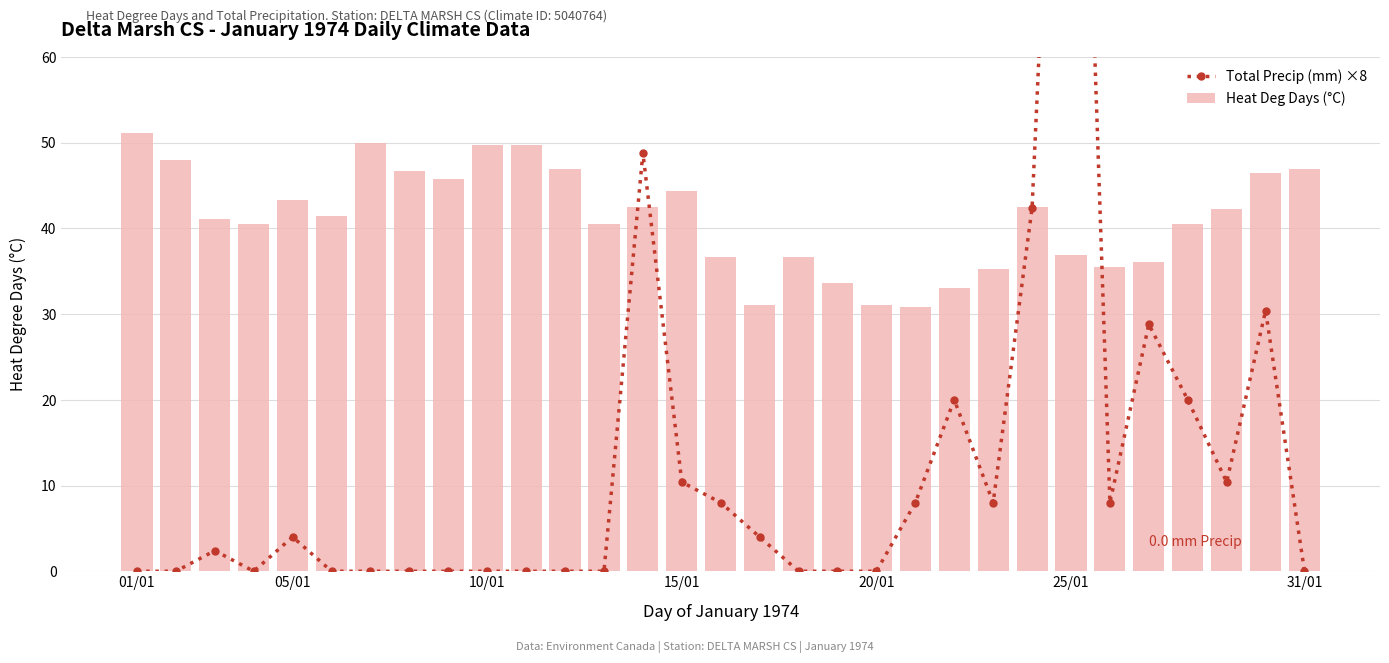

What is the difference between the maximum and second lowest values in the Total Precip (mm) ×8 series?

142.4